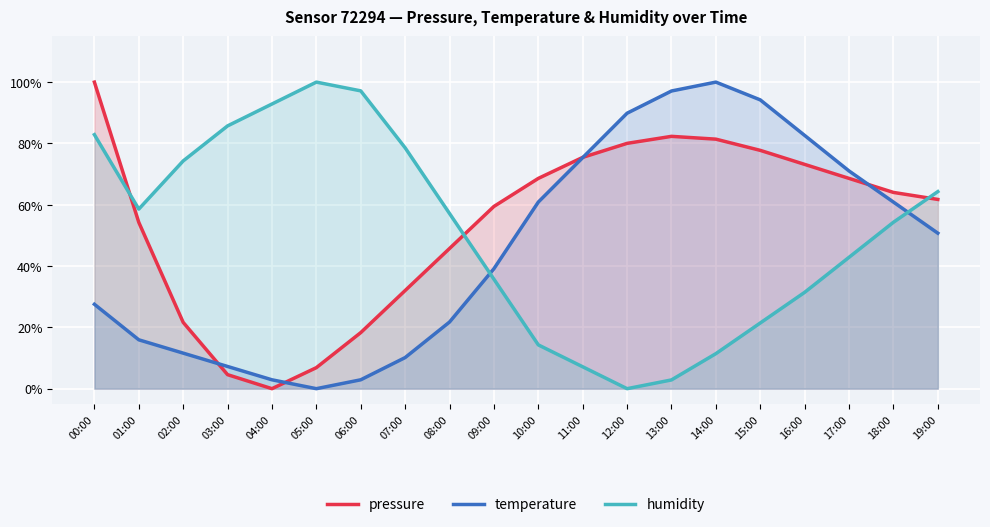

What is the label of the 5th point from the left?

04:00